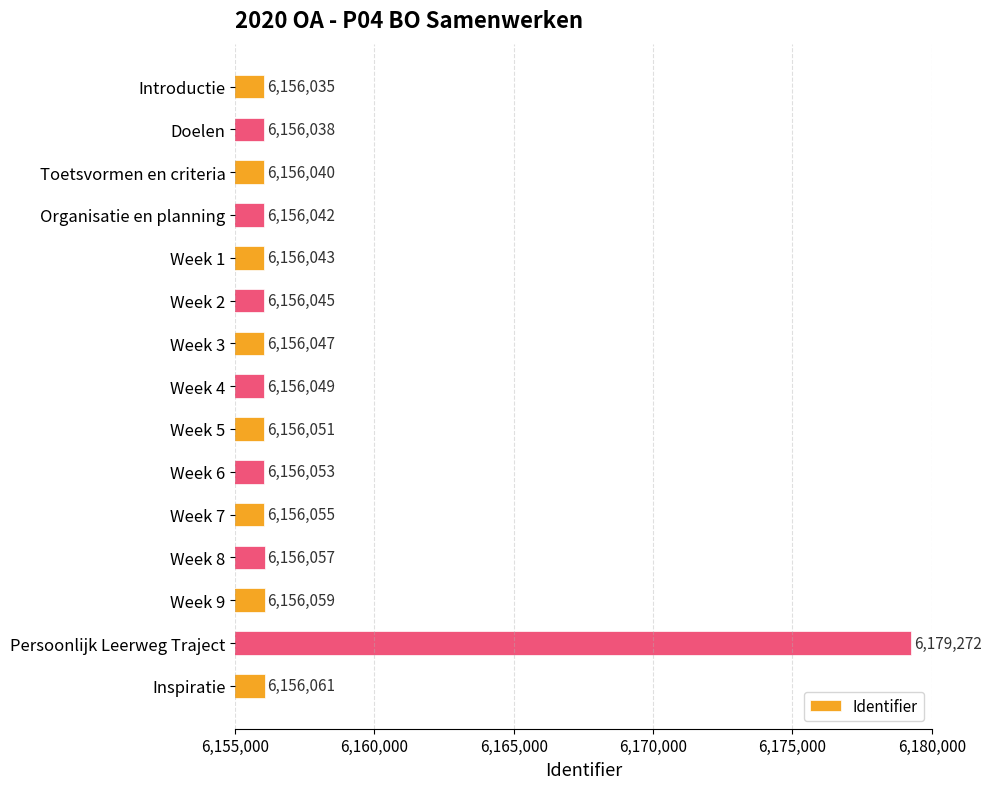

Which label corresponds to the smallest value in the chart?

Introductie